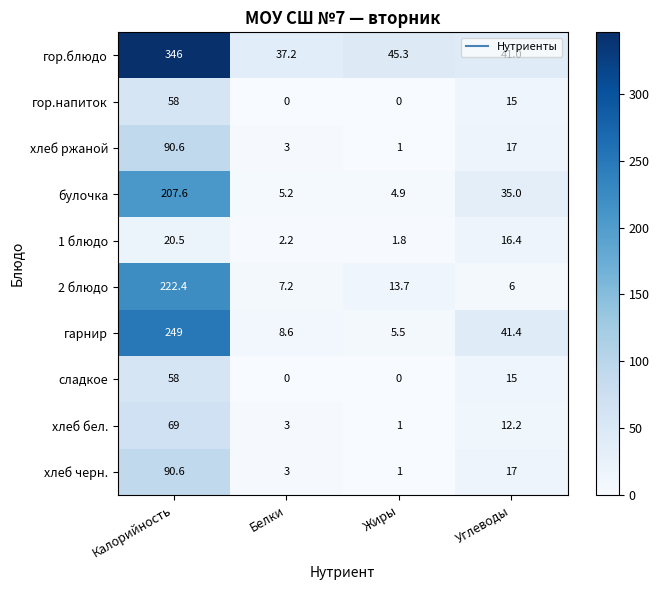

Which series has the widest spread of values?

гор.блюдо